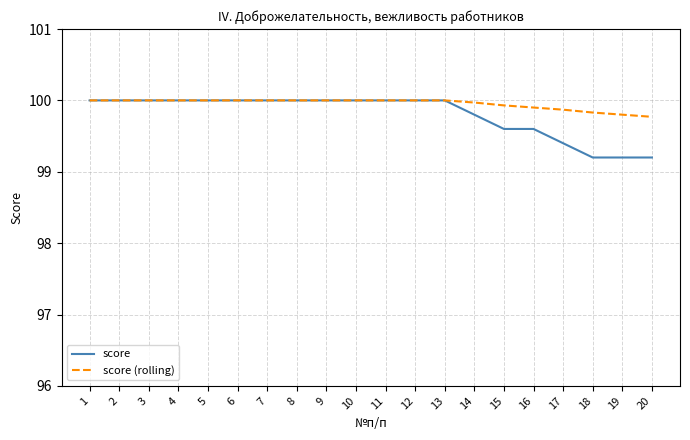

What is the total value across all series at 7?

200.0